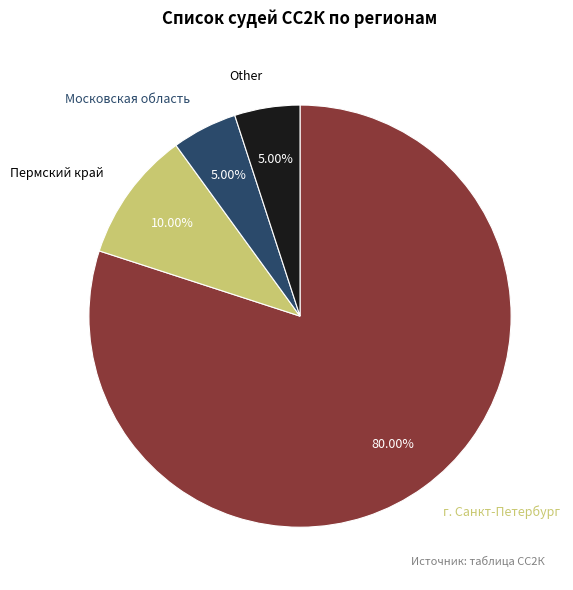

Combined, do Пермский край and г. Санкт-Петербург account for over 50%?

Yes